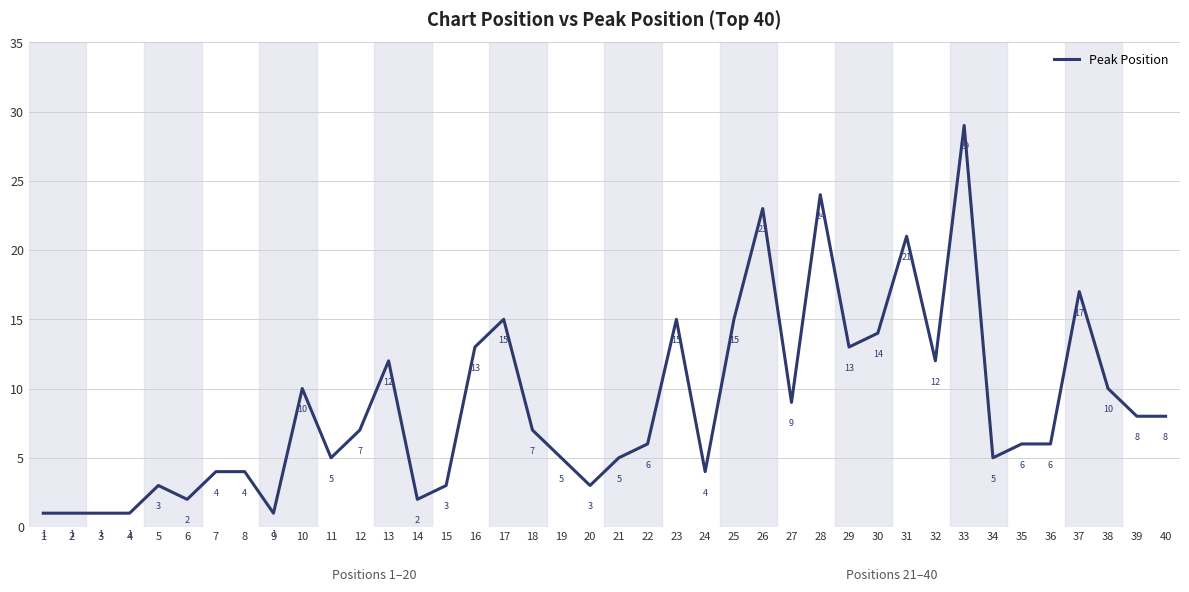

Where does the data first go above 7?

10